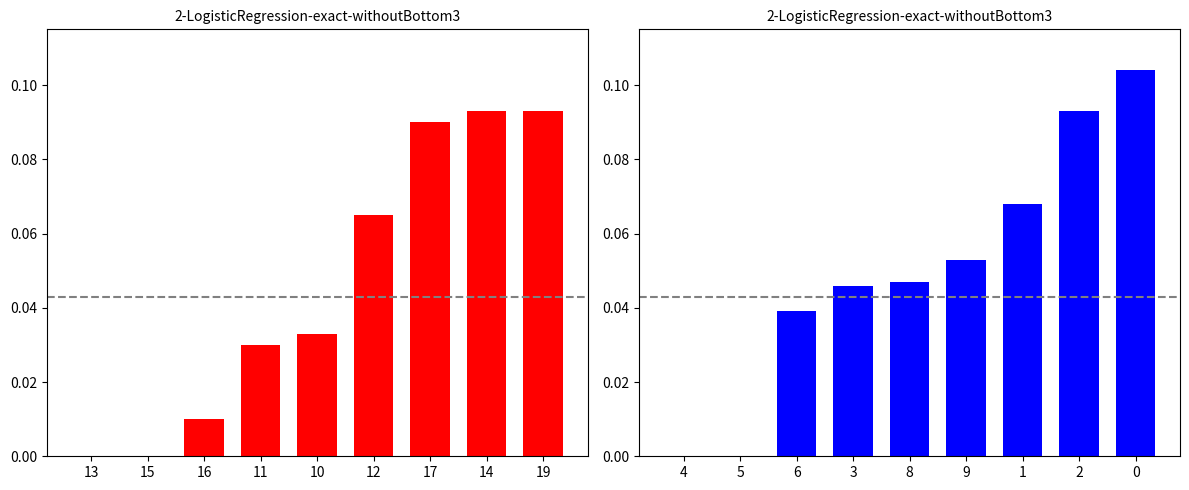

Reading left to right, what are all the values shown in this chart?

red series: 0.0	0.0	0.0	0.0	0.0	0.1	0.1	0.1	0.1
blue series: 0.0	0.0	0.0	0.0	0.0	0.1	0.1	0.1	0.1